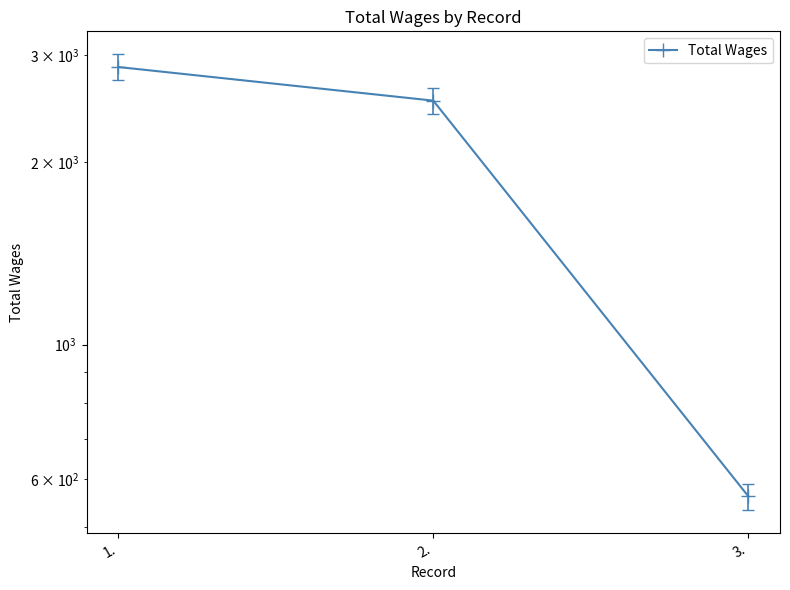

At which category does the chart reach its minimum across all series?

3.